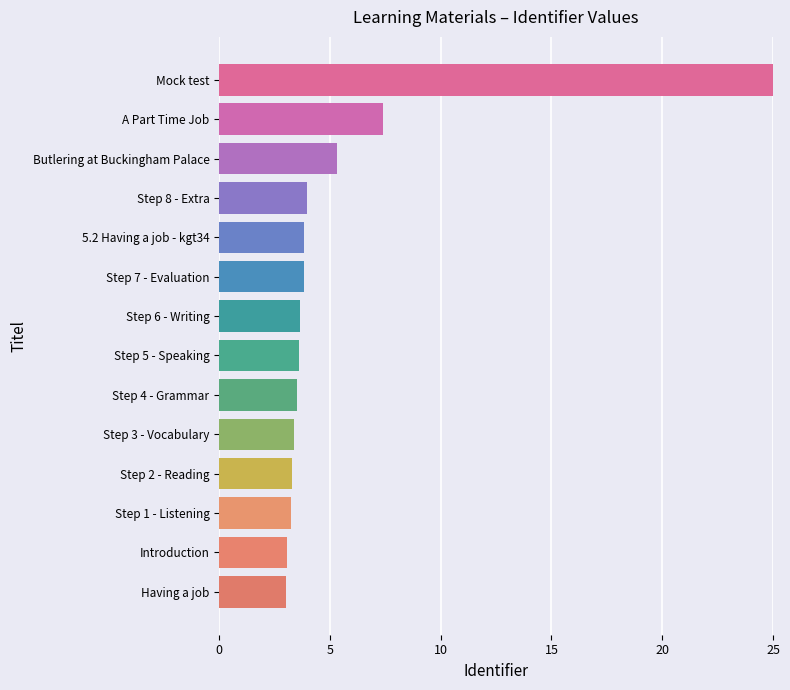

How many data points does each series have?

14